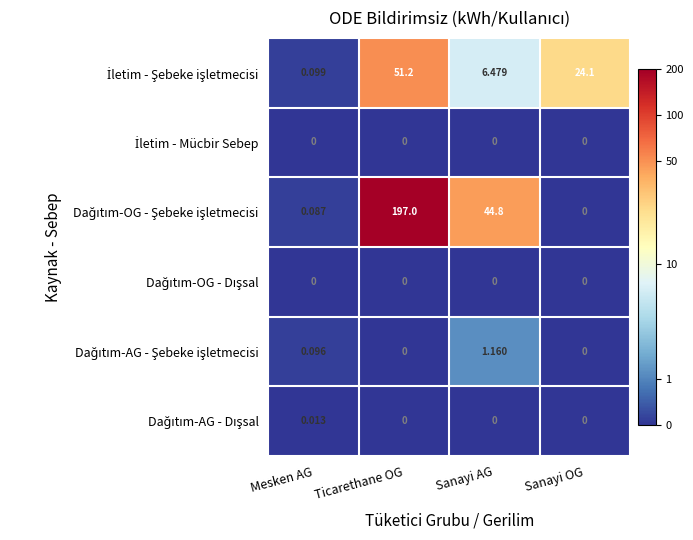

At which category is the sum across all series the highest?

Ticarethane OG